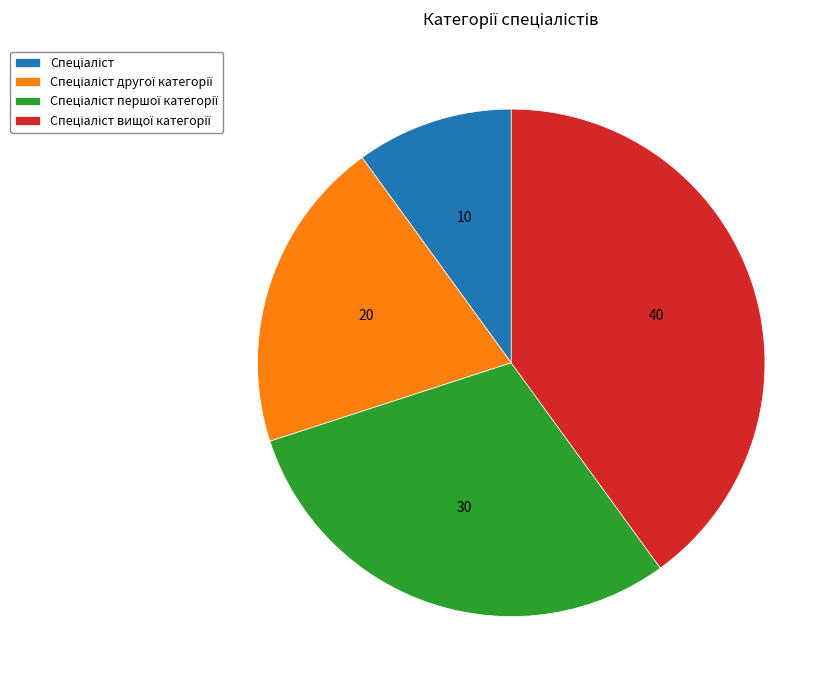

Count the number of slices in the pie.

4